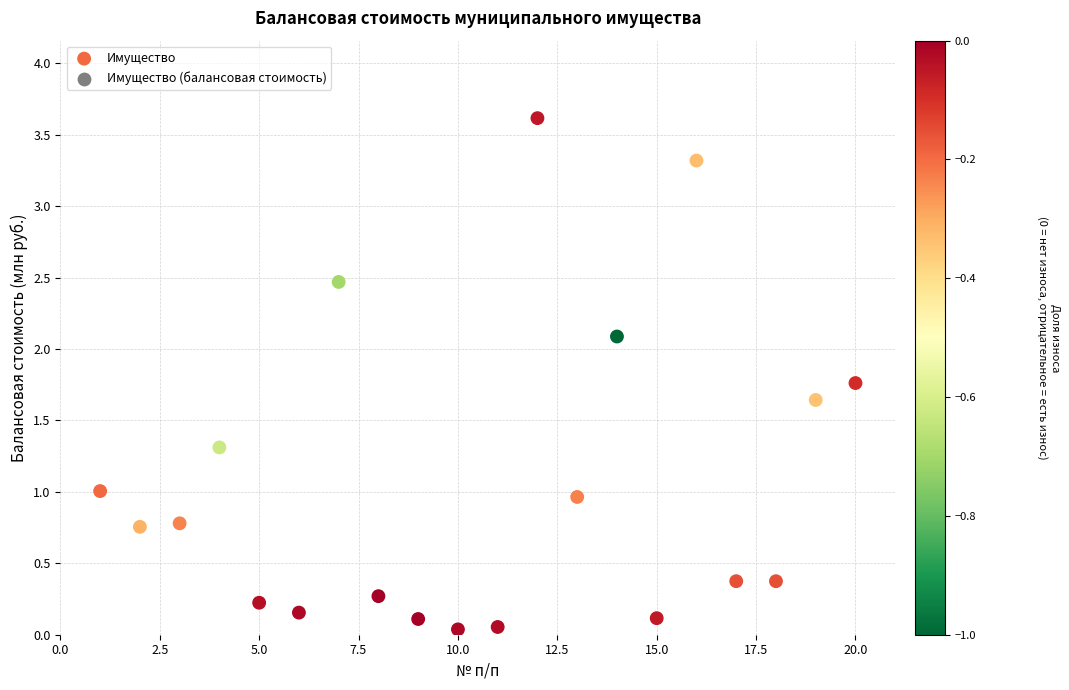

What is the range of Y values (max minus min)?

3.6